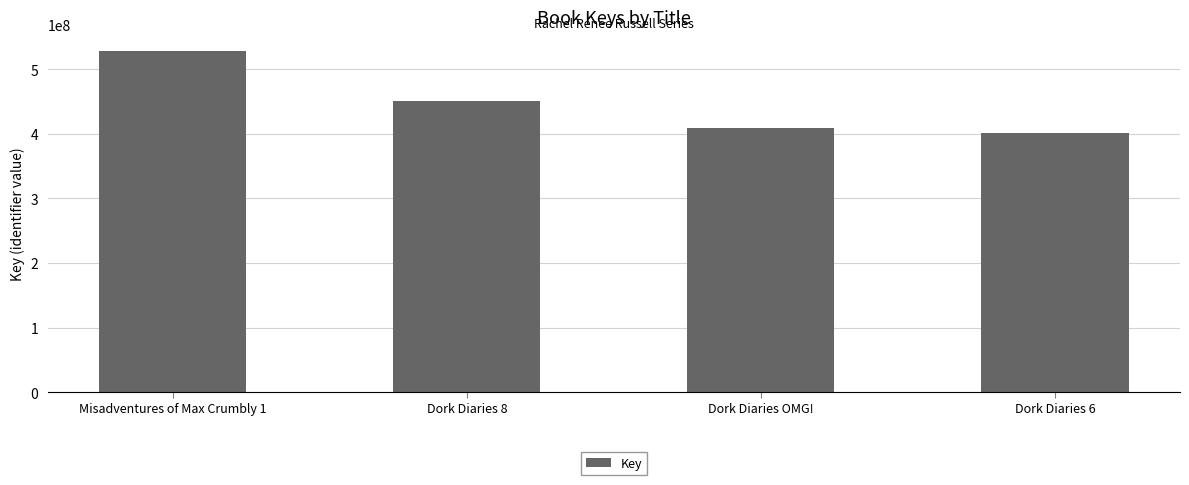

List the labels in order of value, largest first.

Misadventures of Max Crumbly 1, Dork Diaries 8, Dork Diaries OMG!, Dork Diaries 6